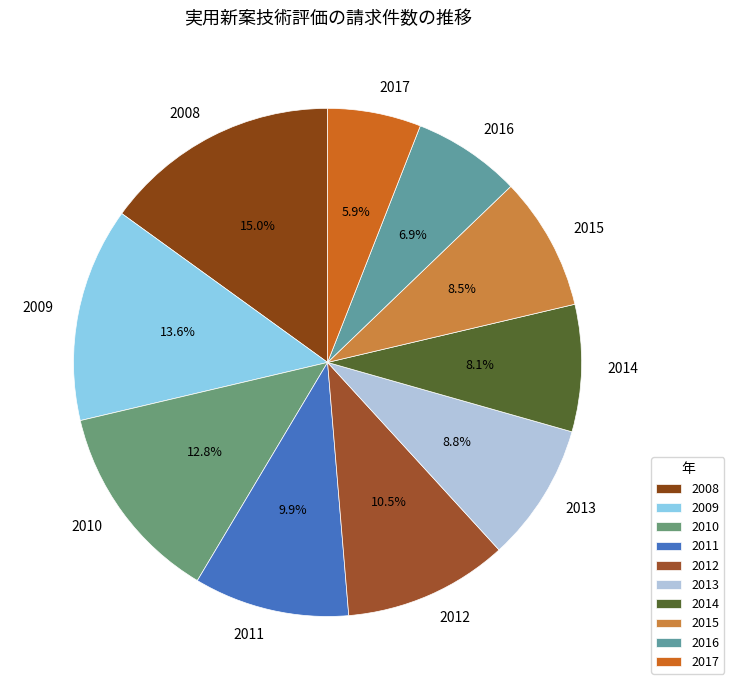

How many segments does this pie chart have?

10